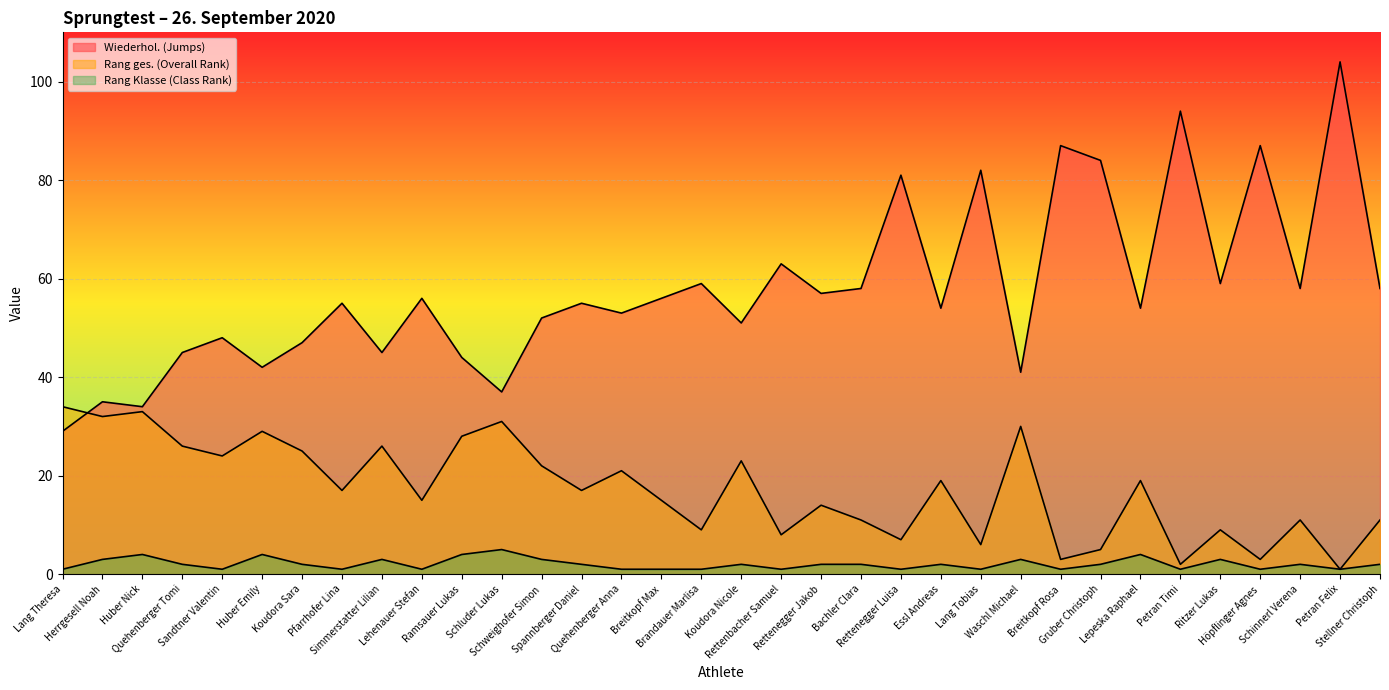

What is the spread (max minus min) of values at Huber Nick?

30